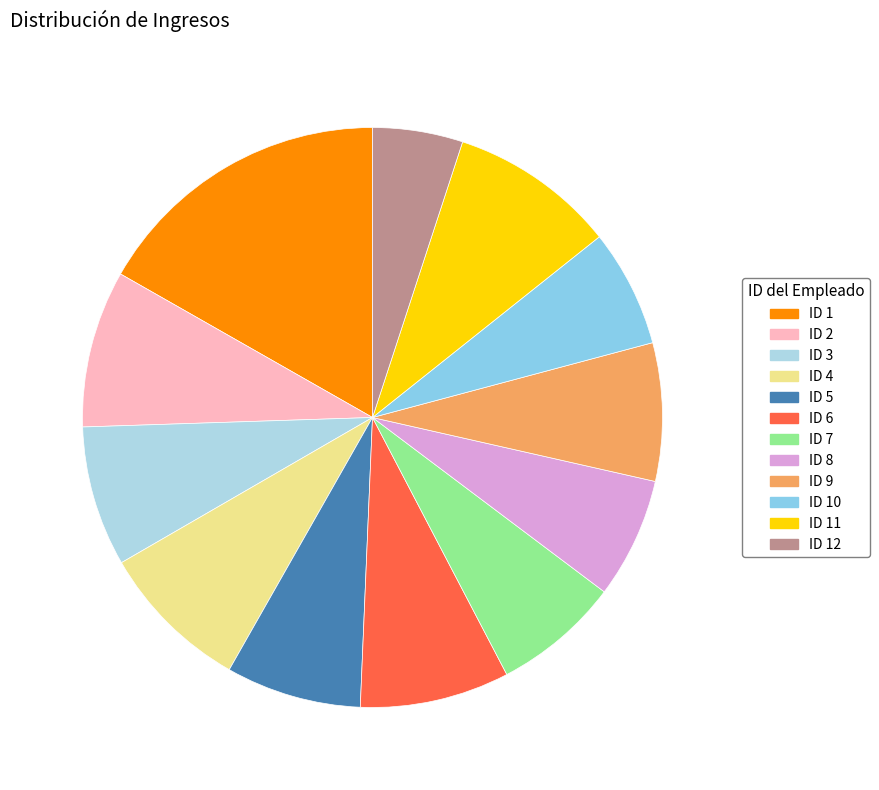

What is the smallest slice in the pie chart?

ID 12